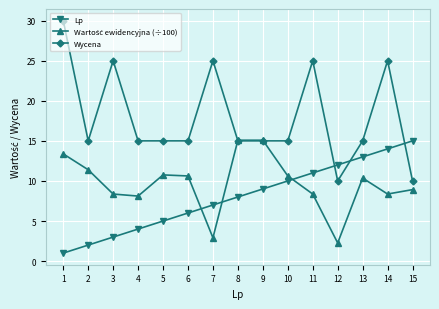

True or false: Lp has a value of 7.0 at 7.

True